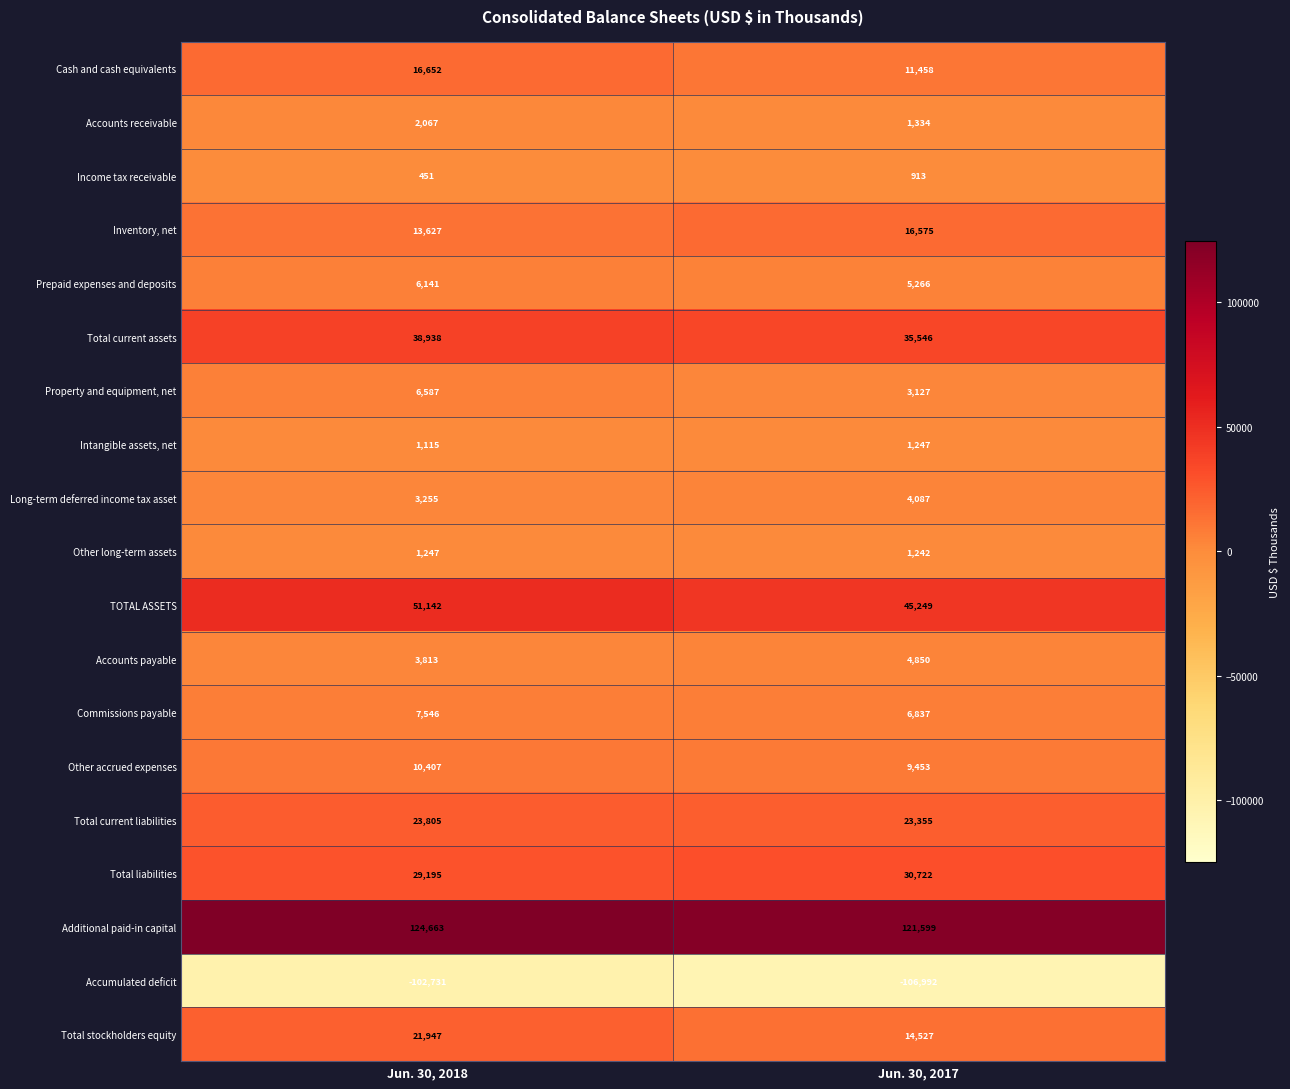

True or false: Commissions payable has a value of 12886 at Jun. 30, 2018.

False